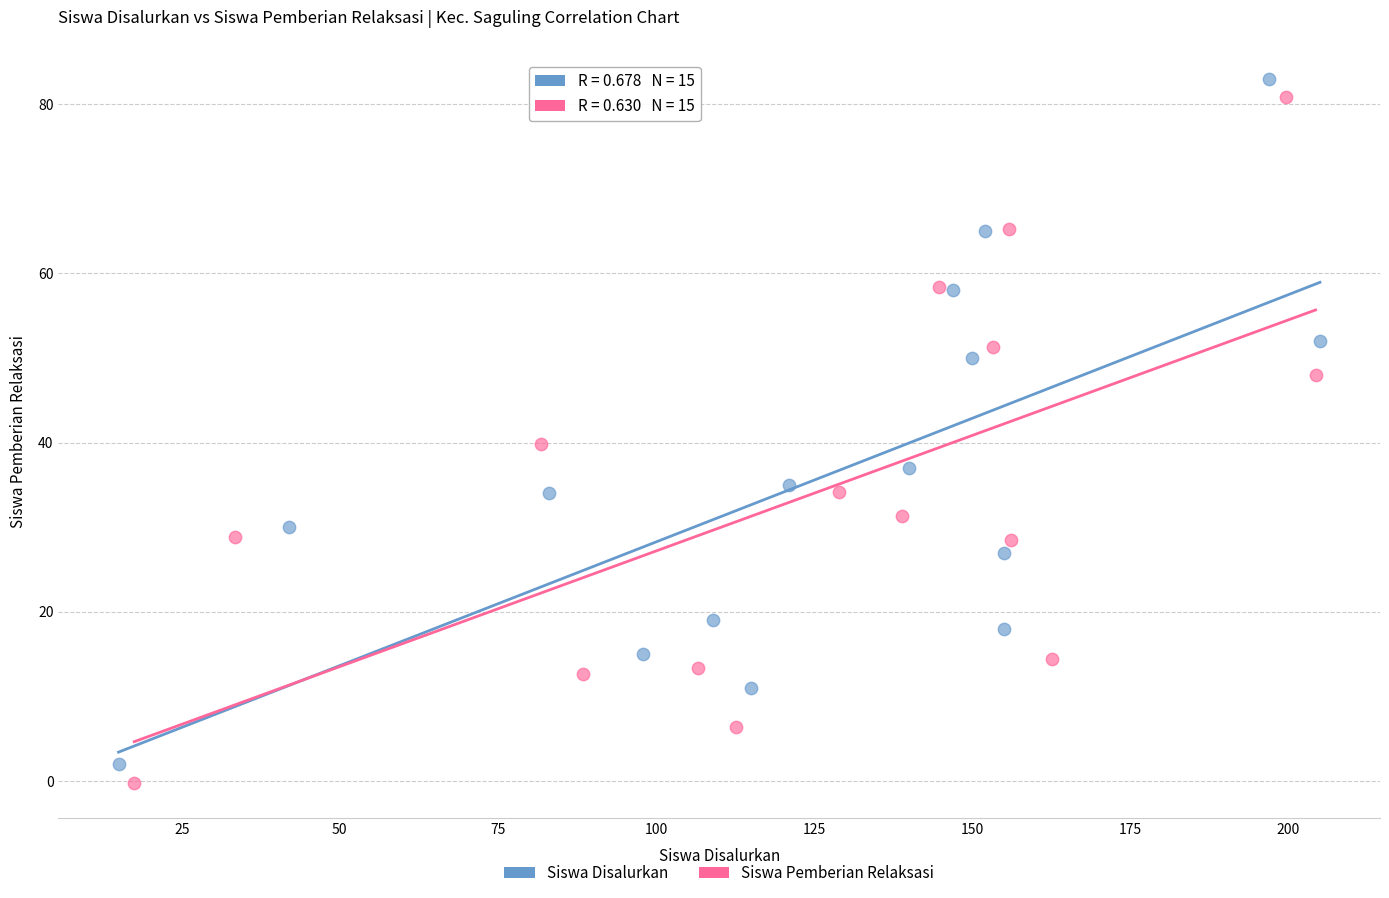

Which series has the largest Y range (max minus min)?

Siswa Pemberian Relaksasi